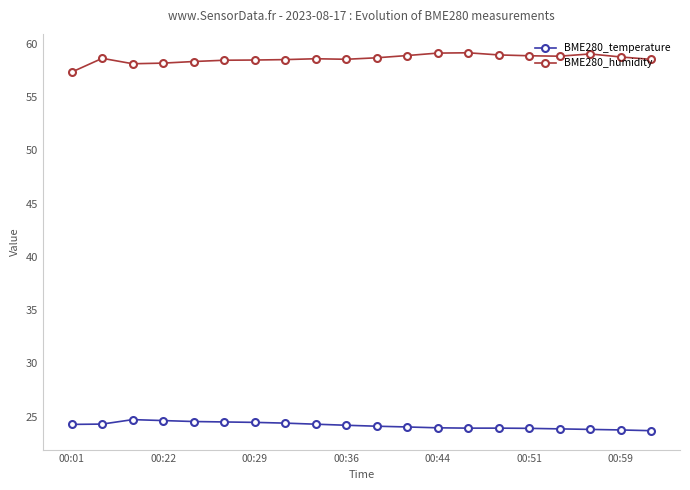

What is the highest value of the BME280_temperature series?

24.7